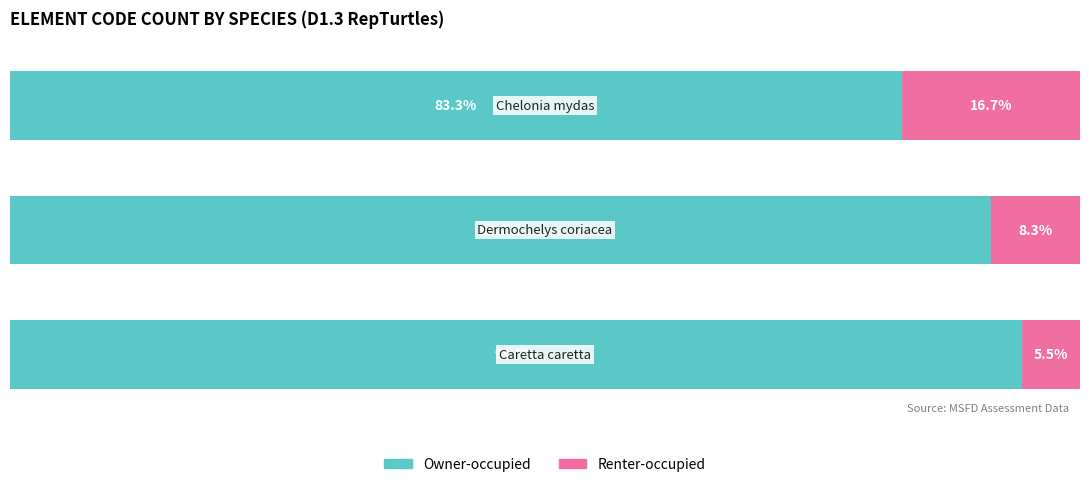

What are all the series names shown in the legend?

Owner-occupied, Renter-occupied